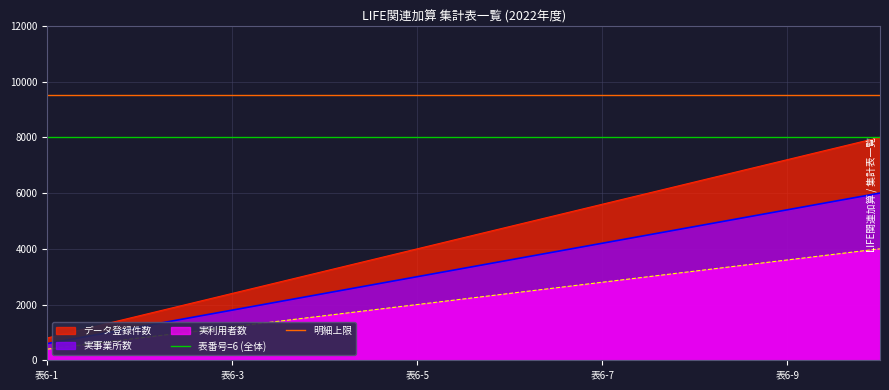

What is the lowest value of the 実事業所数 series?

600